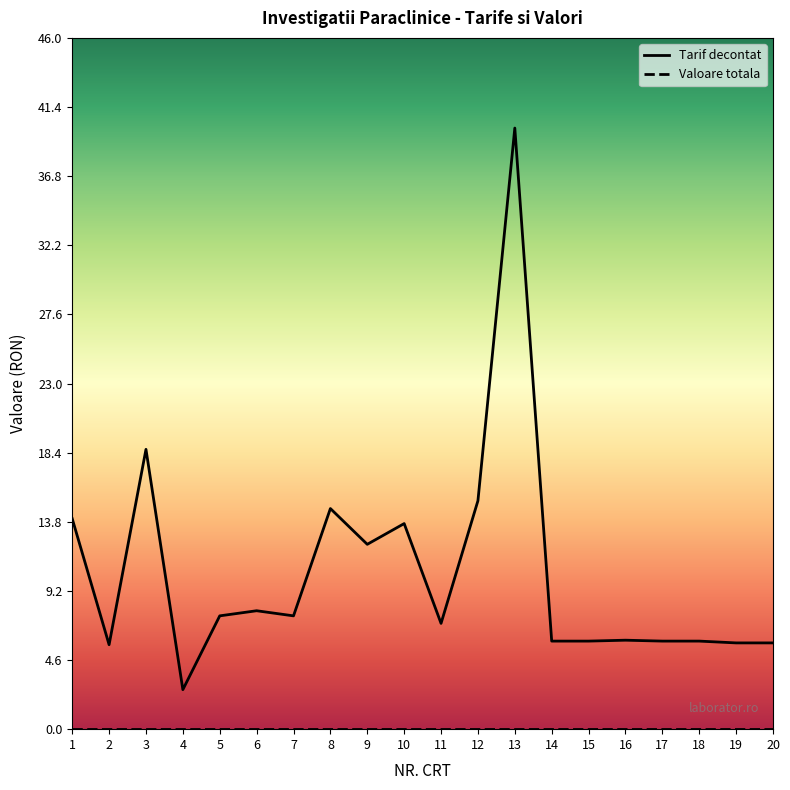

Reading left to right, what are all the values shown in this chart?

1=14.0	2=5.6	3=18.6	4=2.6	5=7.5	6=7.9	7=7.5	8=14.7	9=12.3	10=13.7	11=7.0	12=15.2	13=40.0	14=5.9	15=5.9	16=5.9	17=5.9	18=5.9	19=5.7	20=5.7